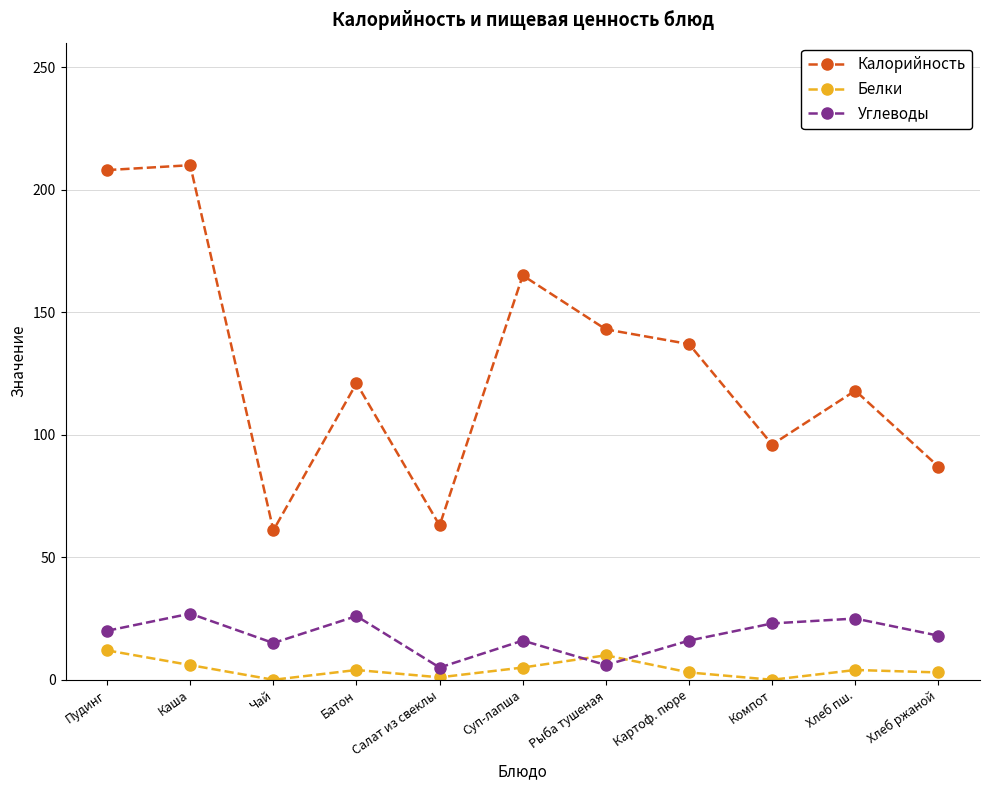

What is the sum of the Калорийность values at Батон and Рыба тушеная?

264